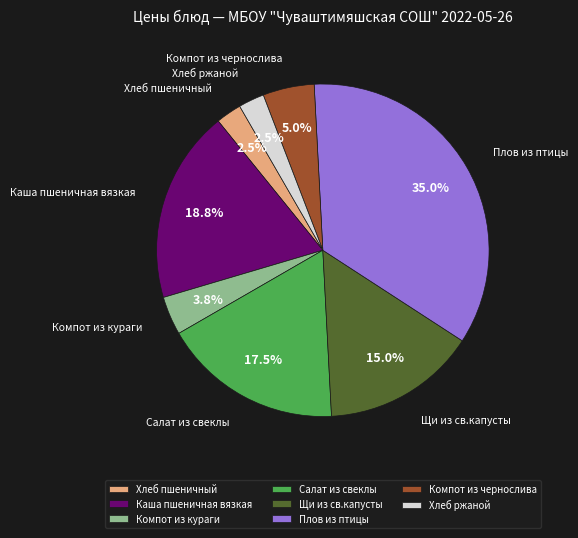

What is the largest slice in the pie chart?

Плов из птицы